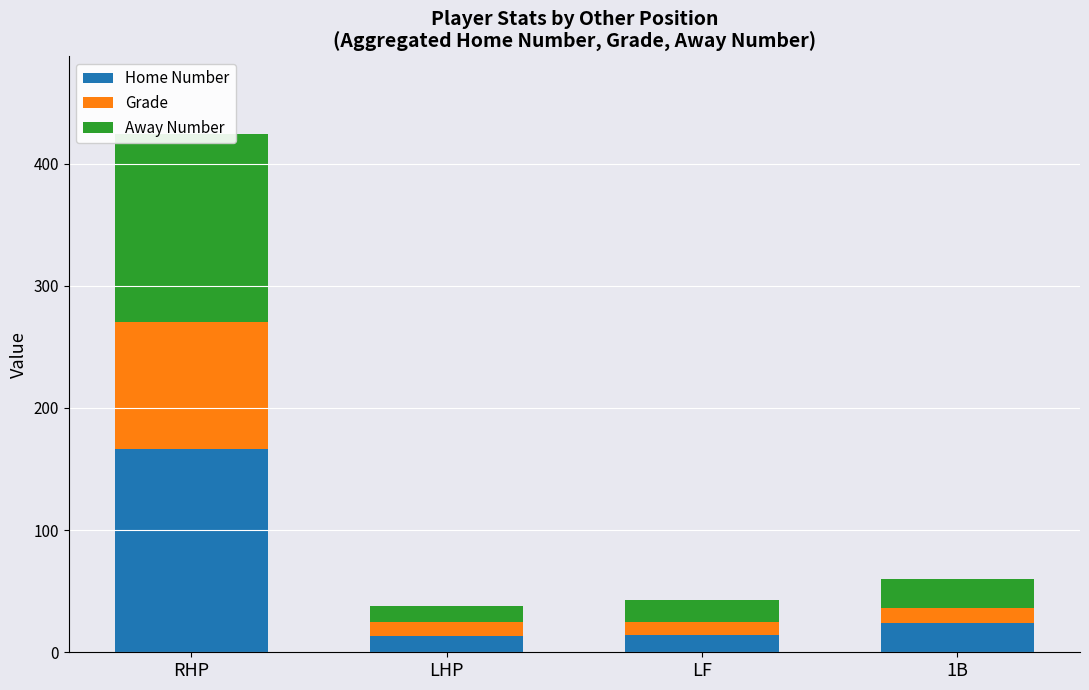

Reading right to left, list all the values displayed in this chart.

Home Number: 1B=24	LF=14	LHP=13	RHP=166
Grade: 1B=12	LF=11	LHP=12	RHP=104
Away Number: 1B=24	LF=18	LHP=13	RHP=154